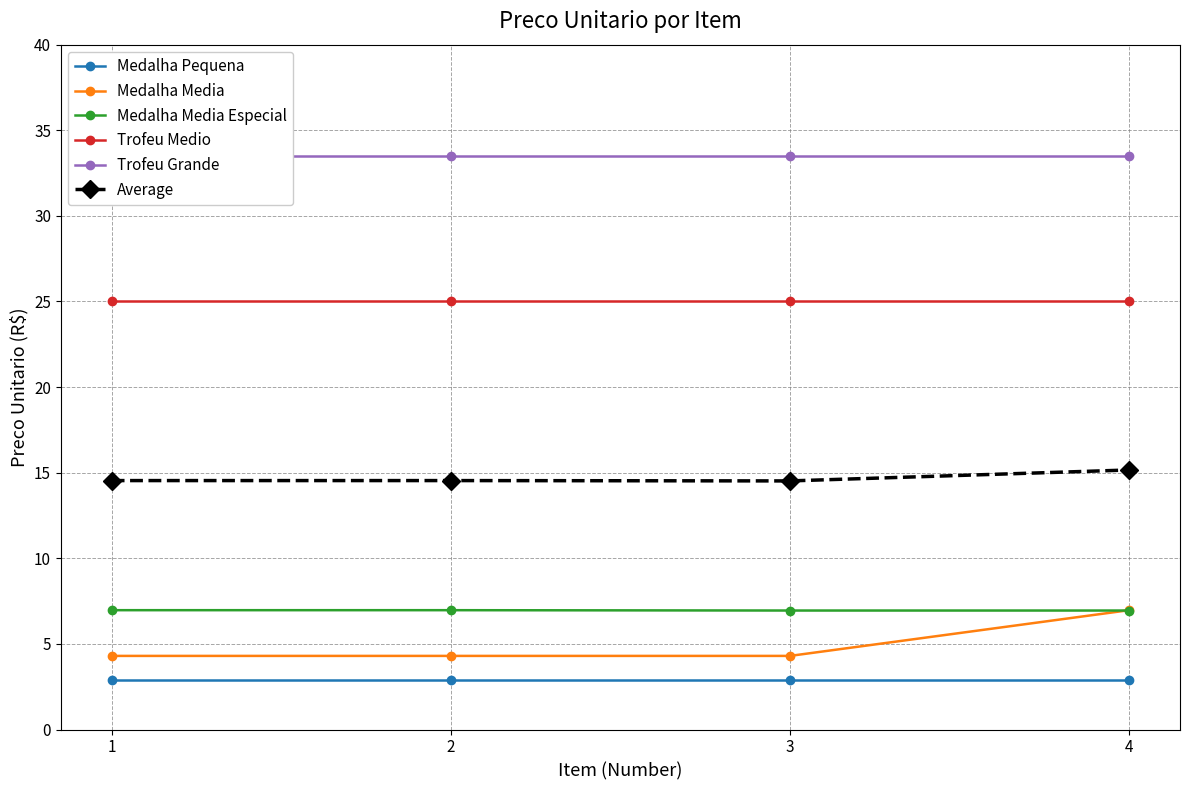

True or false: Medalha Media Especial and Average cross at least once.

False